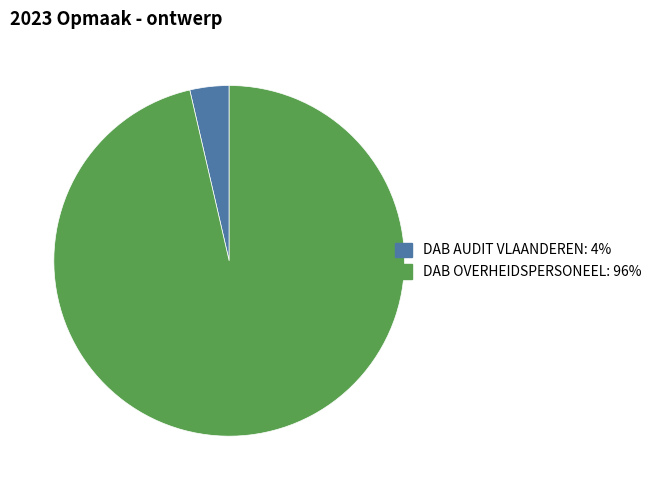

Which has a higher value, DAB AUDIT VLAANDEREN: 4% or DAB OVERHEIDSPERSONEEL: 96%?

DAB OVERHEIDSPERSONEEL: 96%